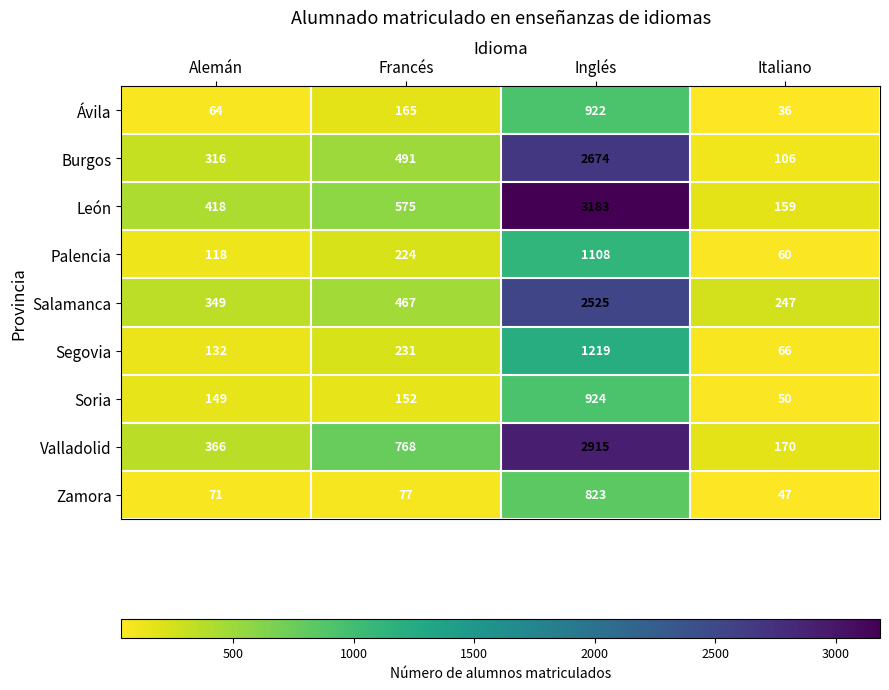

At which category is the sum across all series the highest?

Inglés